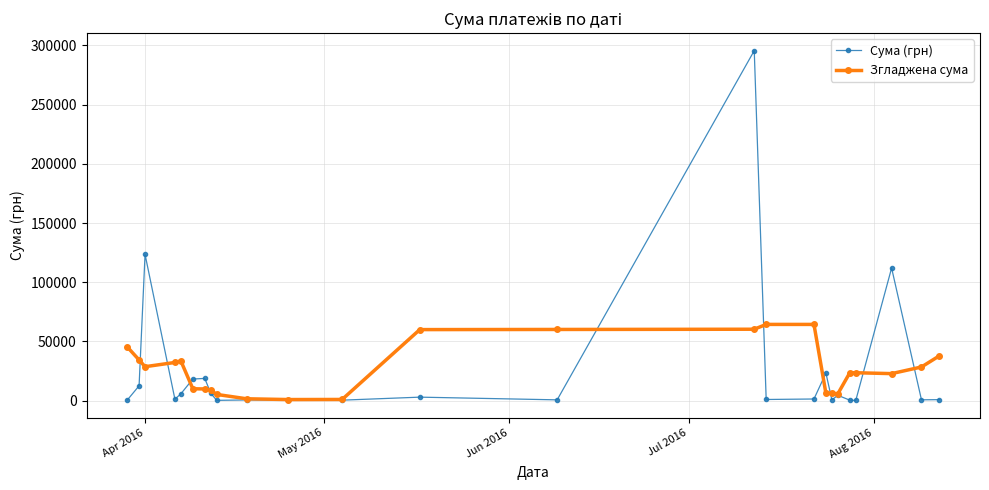

True or false: Сума (грн) and Згладжена сума cross at least once.

True